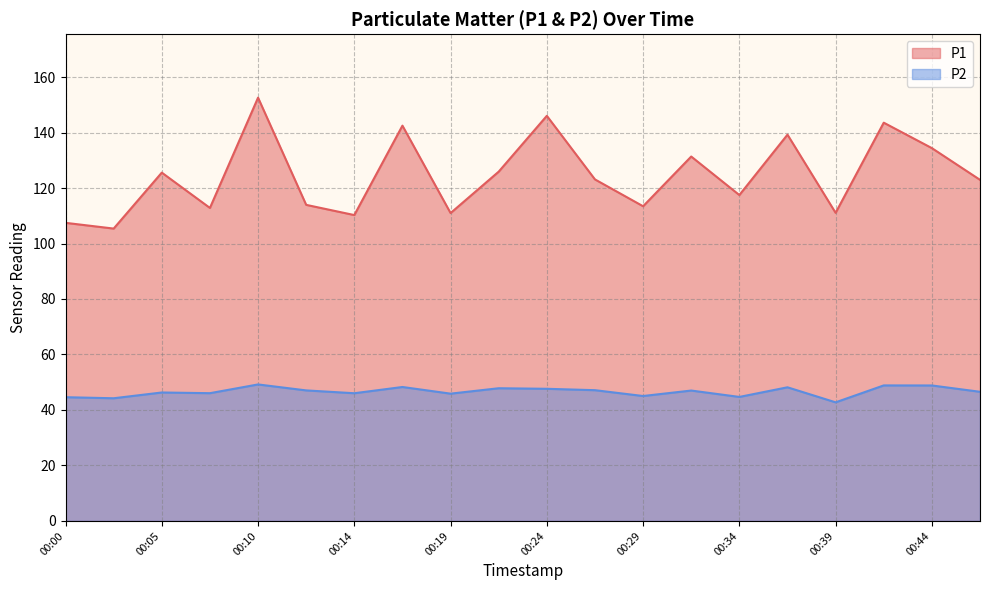

Does the chart have visible grid lines?

Yes